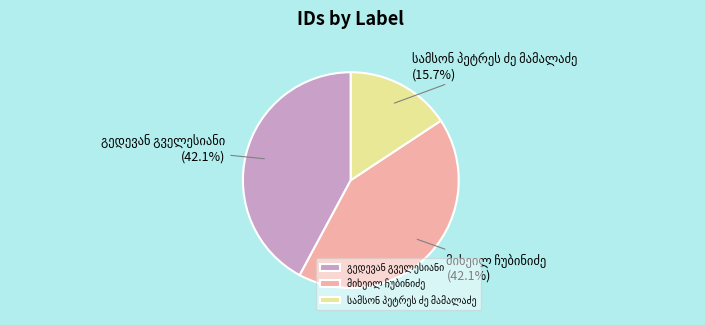

Count the number of slices in the pie.

3